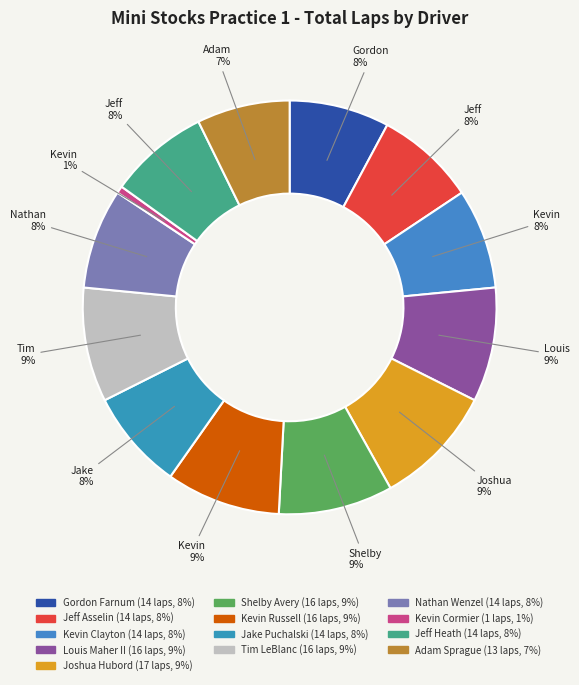

How many slices are in this pie chart?

13